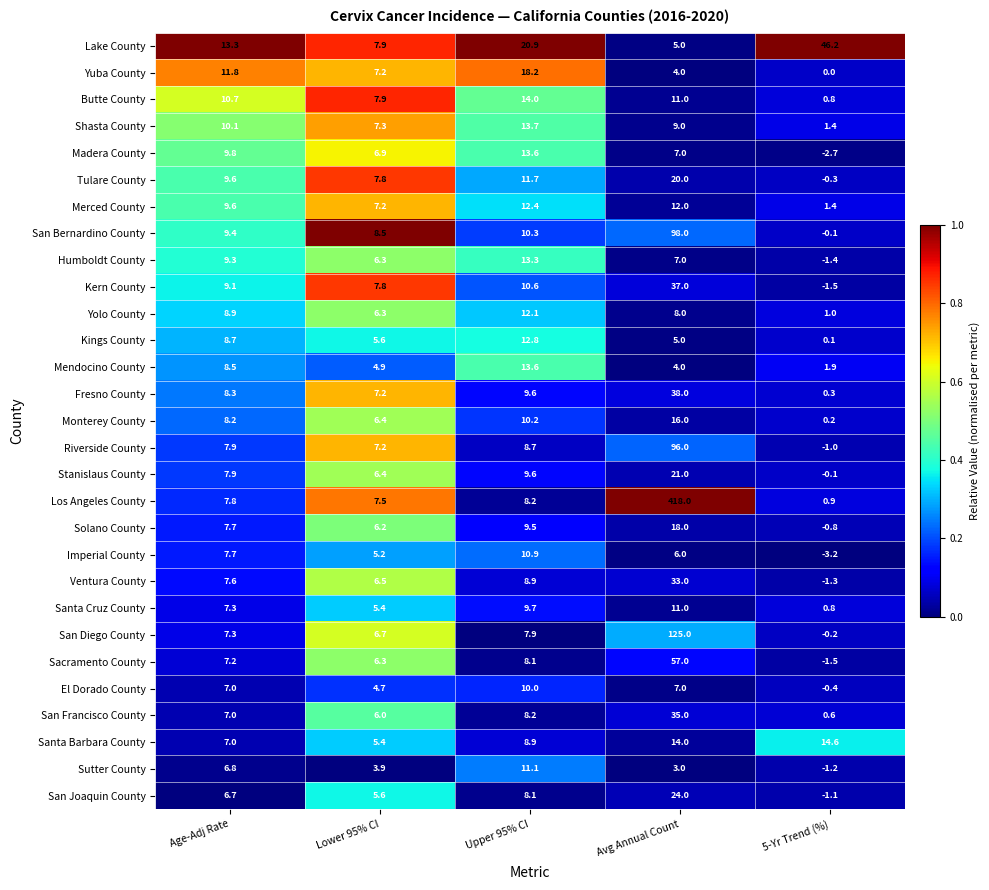

What is the difference between the maximum and minimum values in the Santa Cruz County series?

10.2